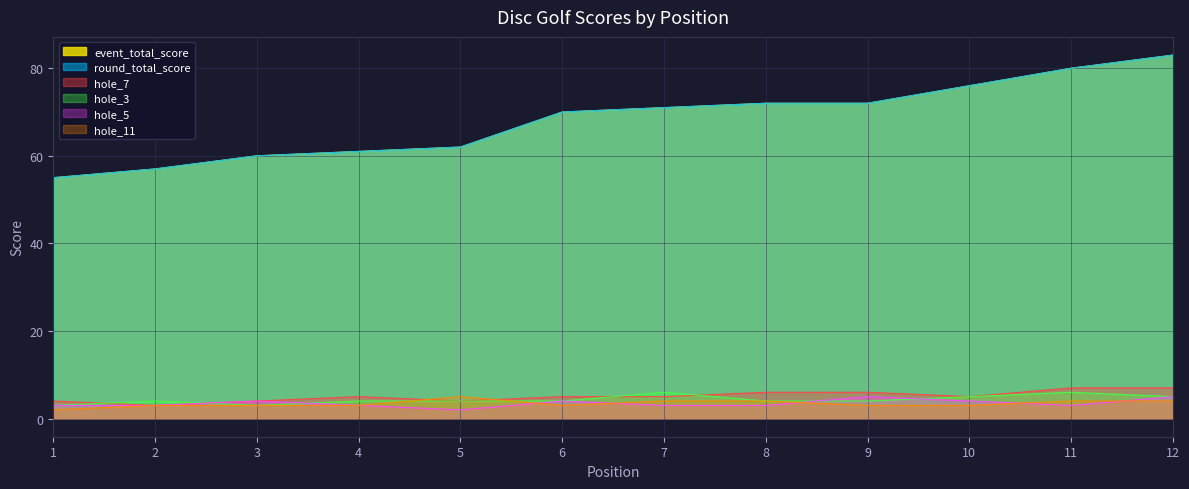

The value of hole_11 at 10 is 3. True or false?

True